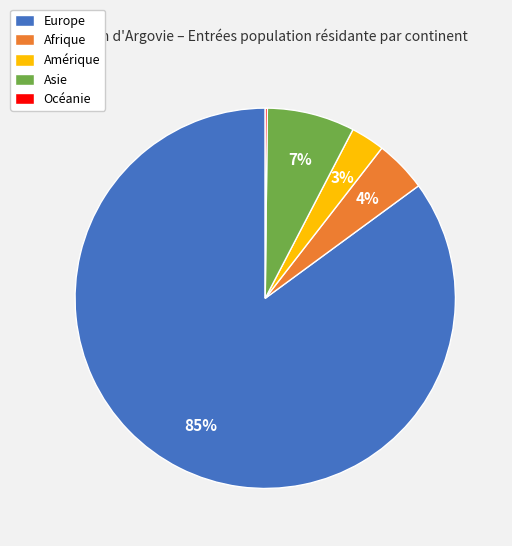

Does any single category account for the majority?

Yes